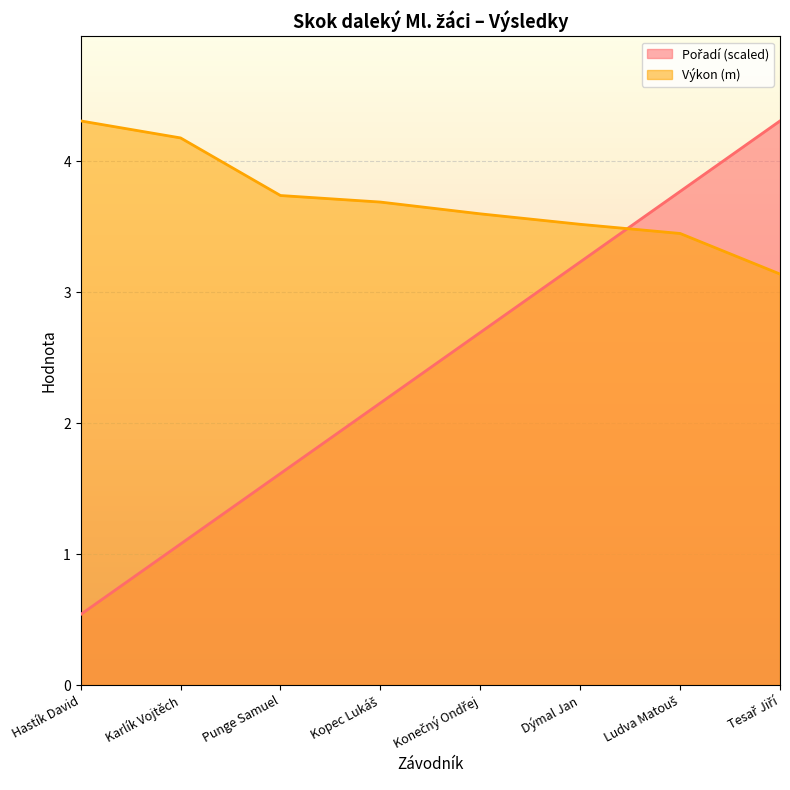

Which series has the largest total across all categories?

Výkon (m)